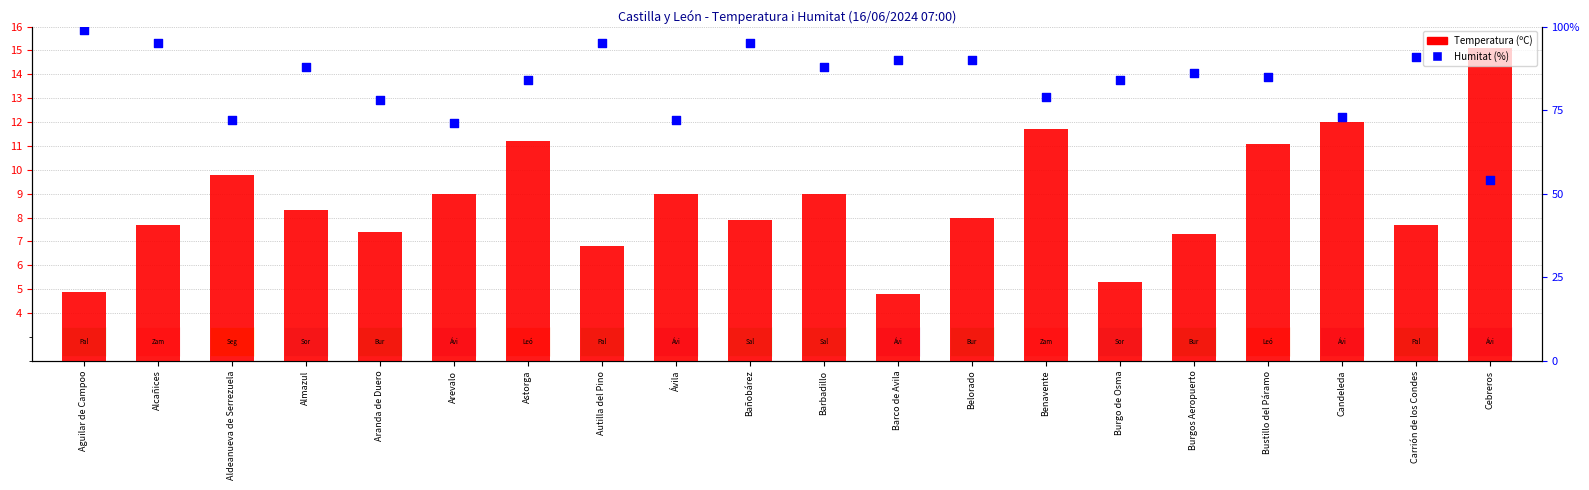

Which series has the widest spread of Y values?

Humitat (%)